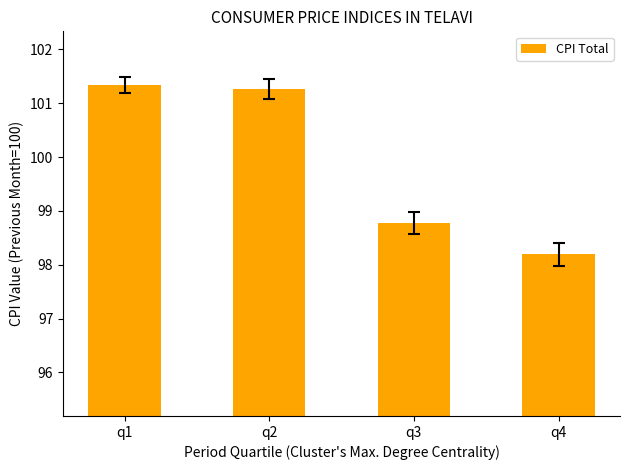

Is it true that the value at q2 is 134.5?

False